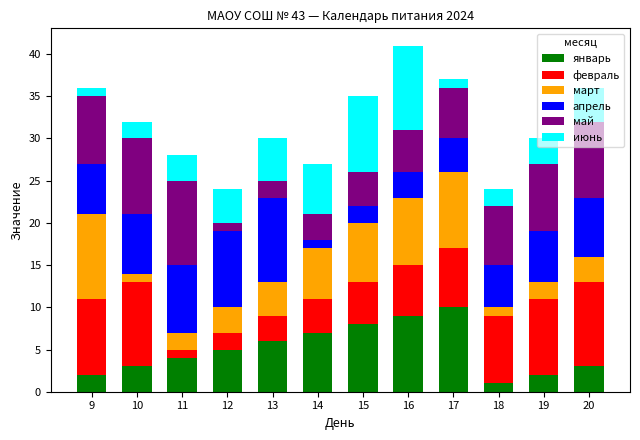

What is the total value across all series at 13?

30